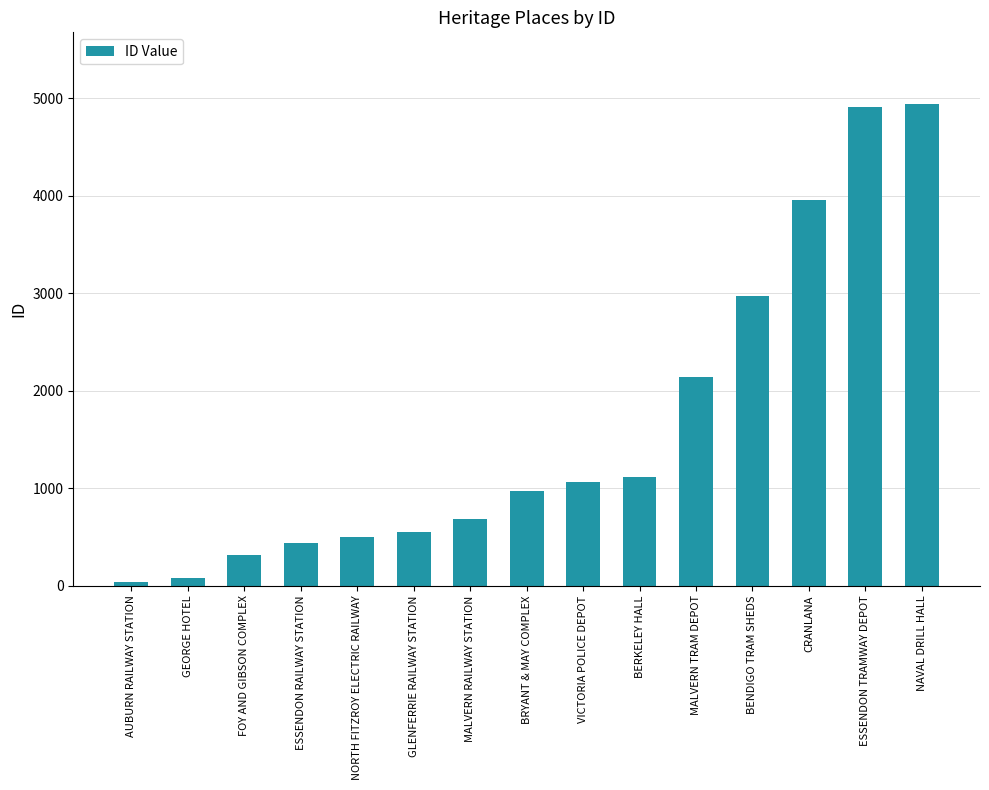

What is the greatest value displayed?

4937